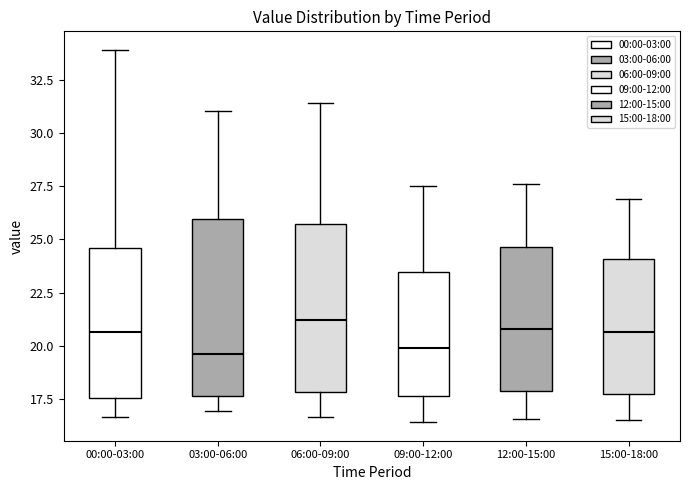

Reading left to right, read every box against the y-axis: the position of its median line, the range the box covers, and the ends of its whiskers. The values are not printed on the chart, so give them approximately, as read against the axis.

00:00-03:00: median 20.5, box 17.5 to 24.5, whiskers 16.5 to 34.0
03:00-06:00: median 19.5, box 17.5 to 26.0, whiskers 17.0 to 31.0
06:00-09:00: median 21.0, box 18.0 to 25.5, whiskers 16.5 to 31.5
09:00-12:00: median 20.0, box 17.5 to 23.5, whiskers 16.5 to 27.5
12:00-15:00: median 21.0, box 18.0 to 24.5, whiskers 16.5 to 27.5
15:00-18:00: median 20.5, box 17.5 to 24.0, whiskers 16.5 to 27.0